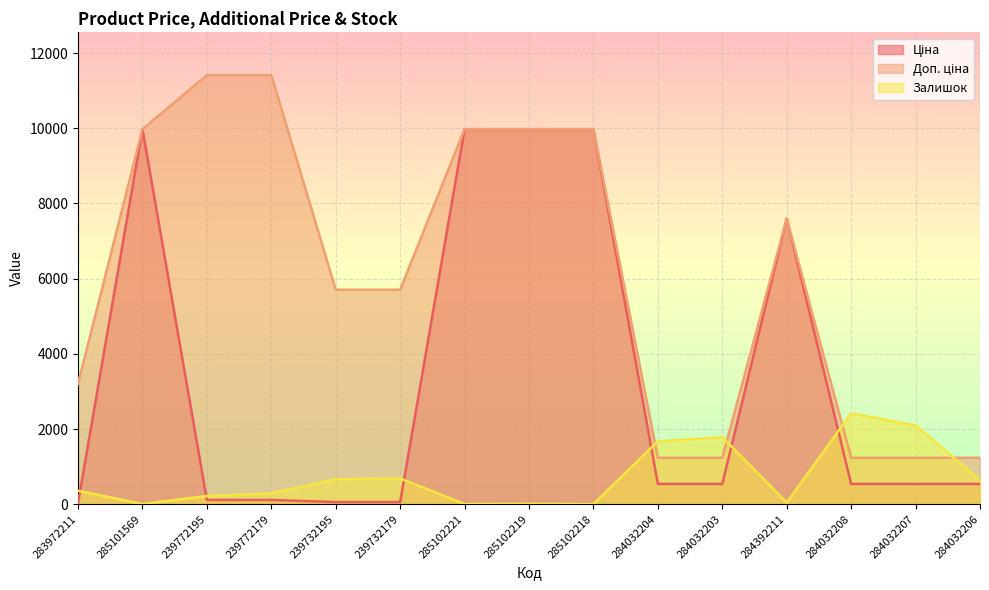

In Залишок, how many points are lower than both neighbors (excluding endpoints)?

4